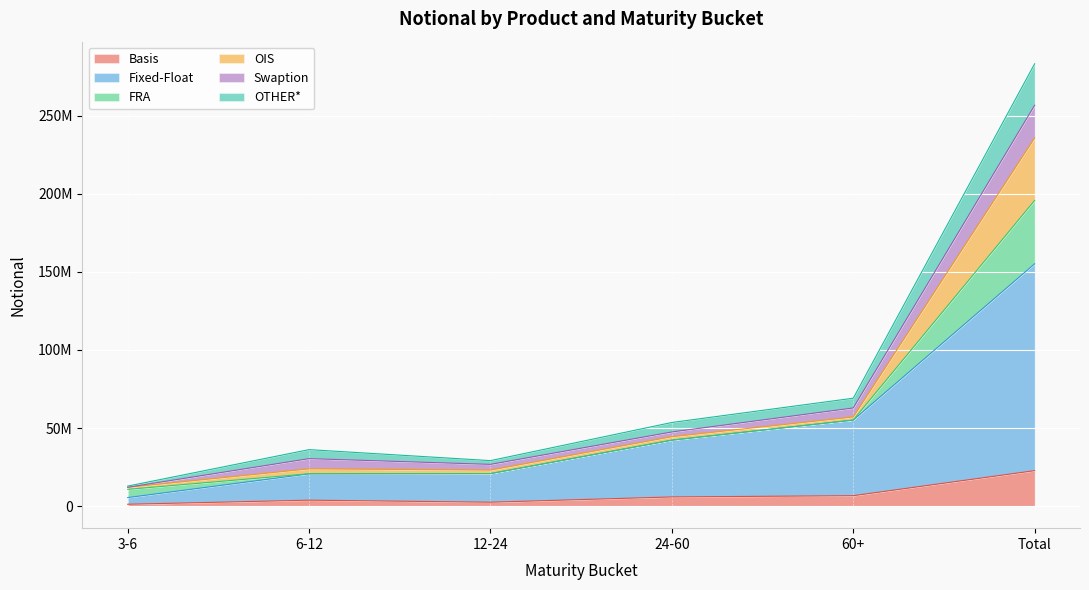

The Basis series shows 6638154 at 60+. True or false?

True